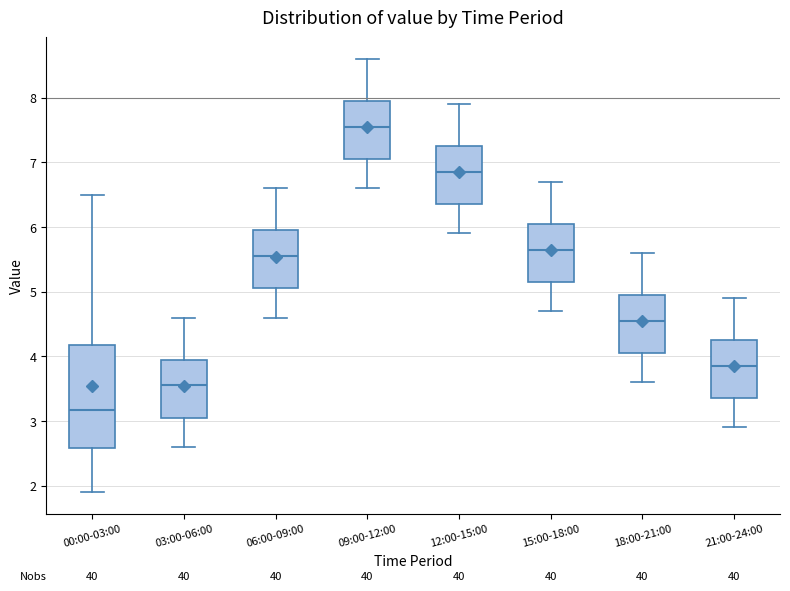

Comparing the boxes themselves (not the whiskers), which one is the tallest?

00:00-03:00